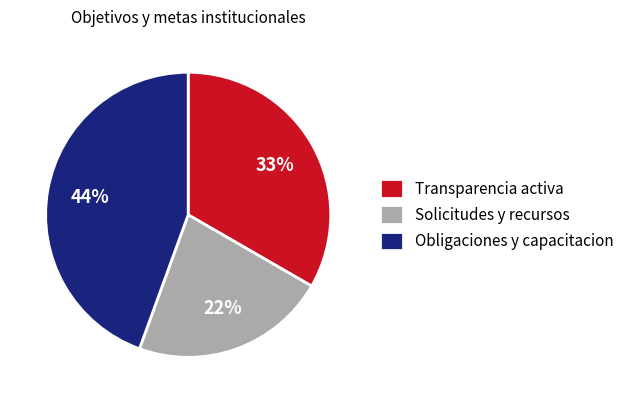

What is the smallest slice in the pie chart?

Solicitudes y recursos